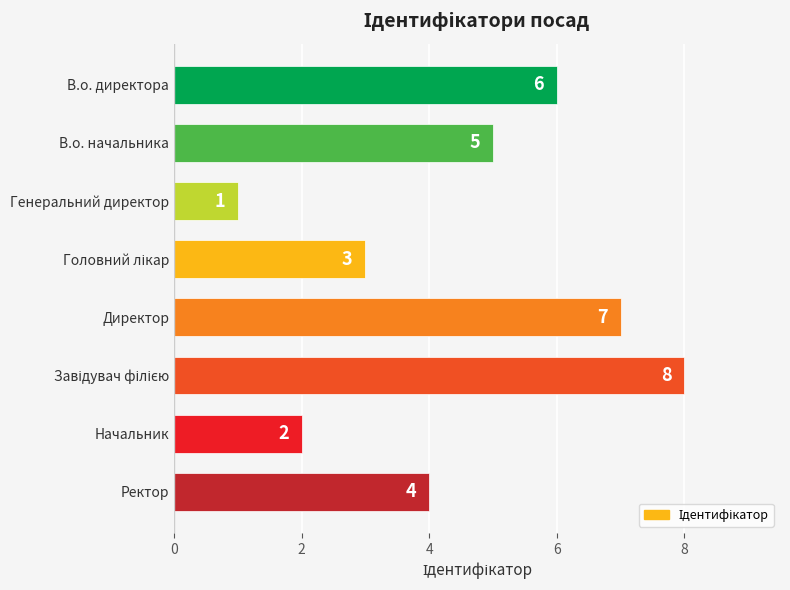

Reading bottom to top, extract all data points from this chart.

4	2	8	7	3	1	5	6